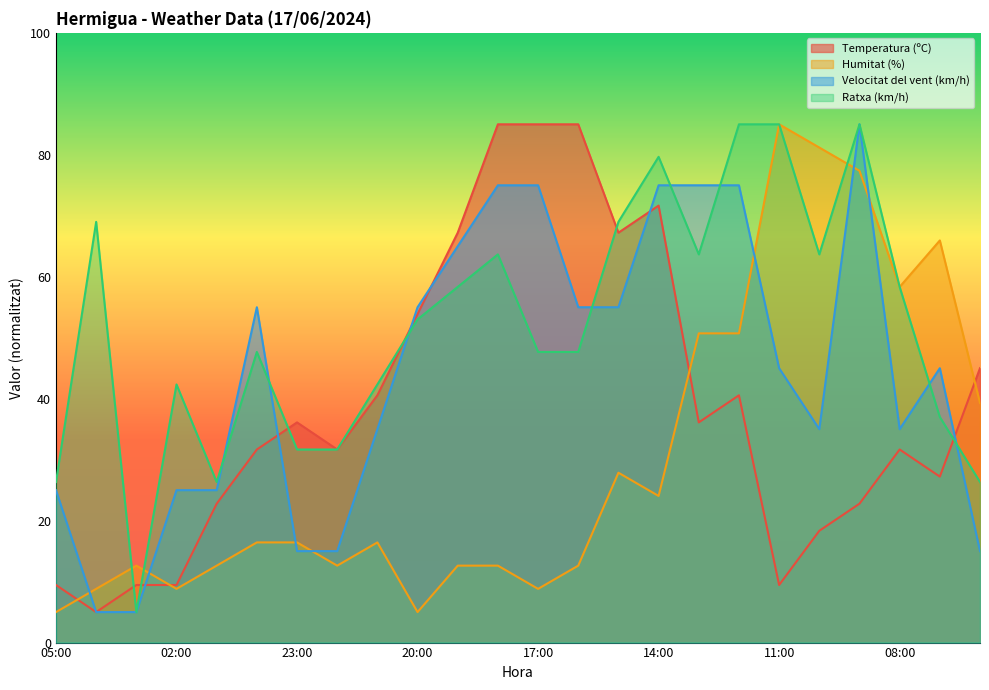

What position from the right is 12:00?

7